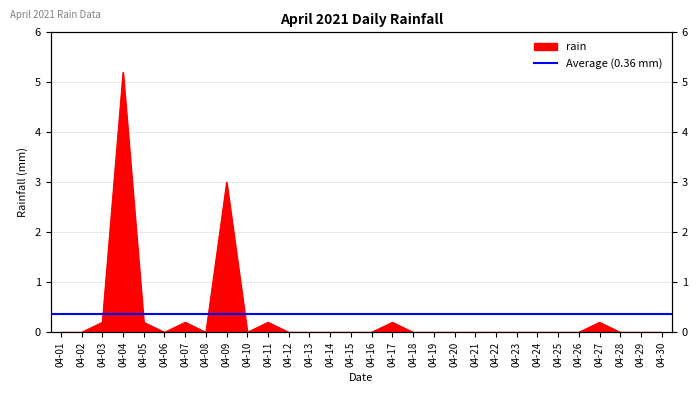

What is the difference between the values at 04-06 and 04-09?

3.0